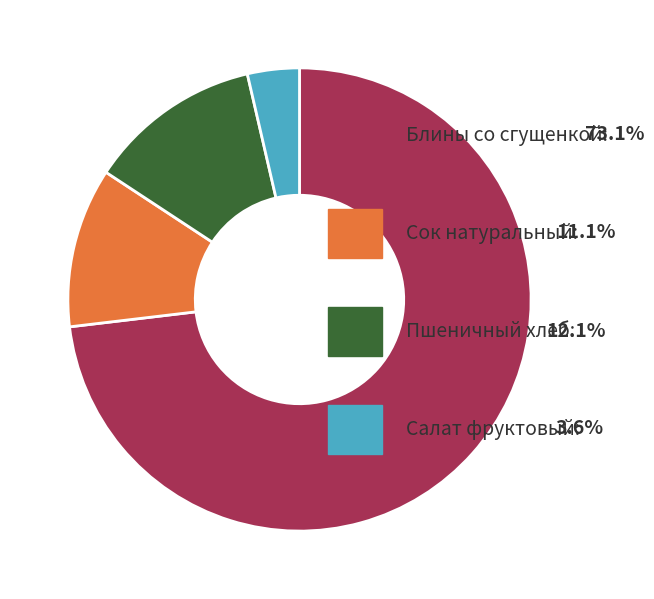

Does any single category account for the majority?

Yes